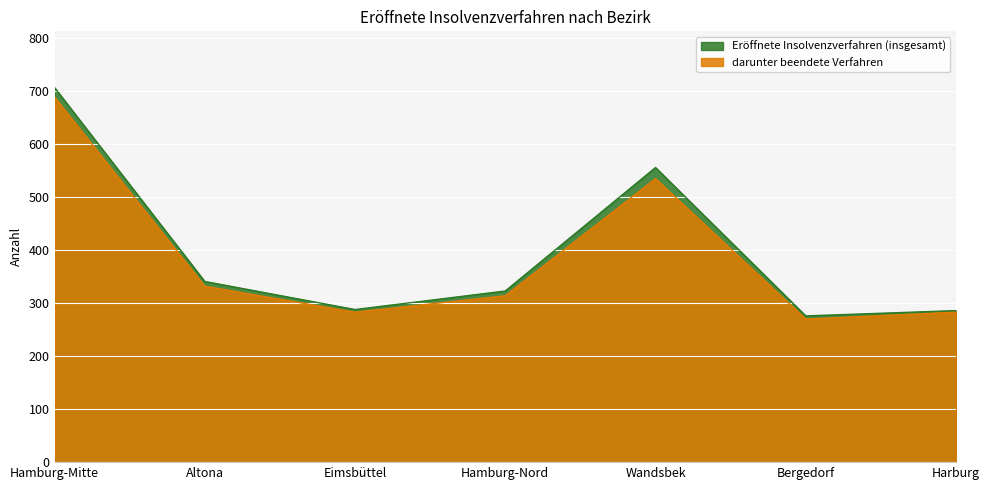

Is the value of darunter beendete Verfahren at Hamburg-Nord greater than the value of Eröffnete Insolvenzverfahren (insgesamt) at Altona?

No